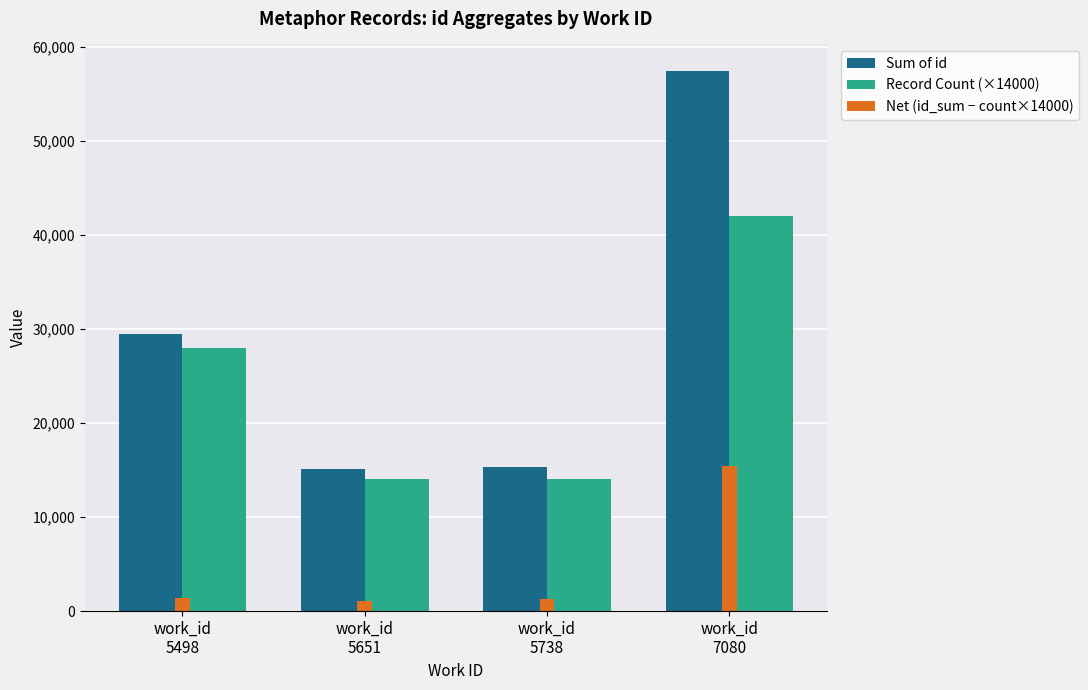

What is the value of the Net (id_sum − count×14000) bar at the 2nd from the left?

1103